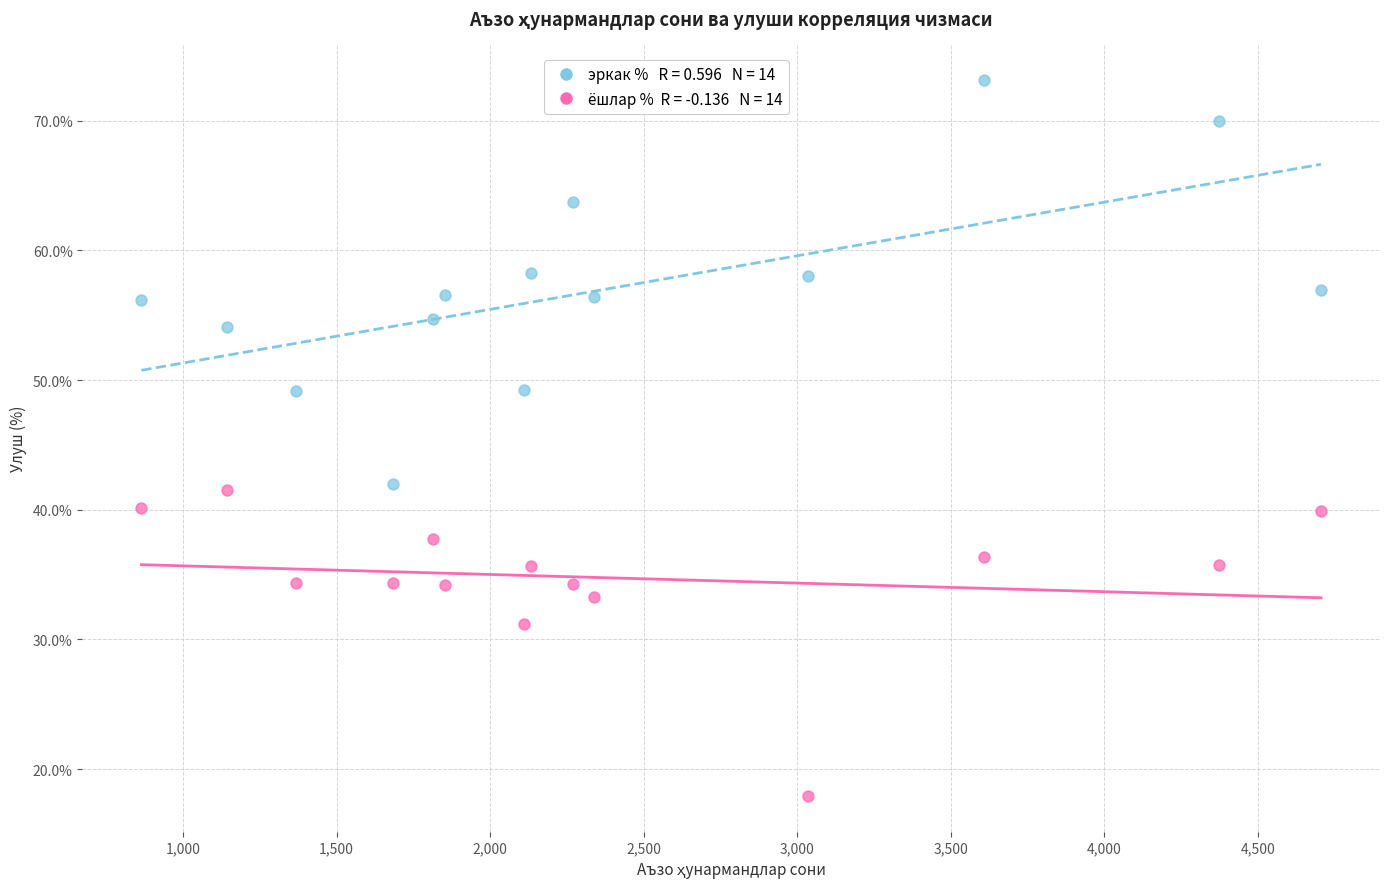

Across all data points, what is the range of Y values (max minus min)?

55.2